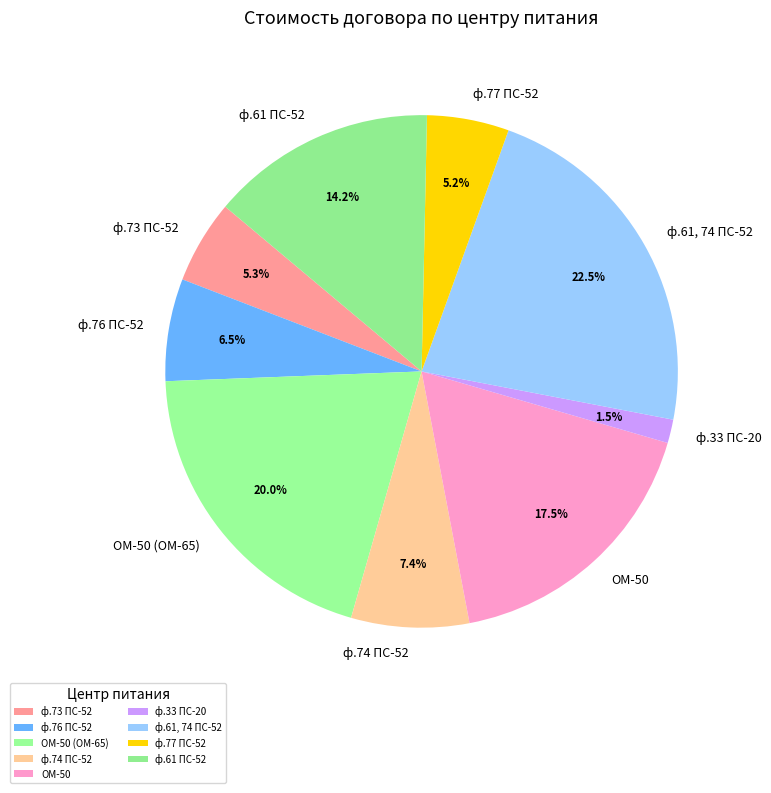

Rank the categories by value from lowest to highest.

ф.33 ПС-20, ф.77 ПС-52, ф.73 ПС-52, ф.76 ПС-52, ф.74 ПС-52, ф.61 ПС-52, ОМ-50, ОМ-50 (ОМ-65), ф.61, 74 ПС-52